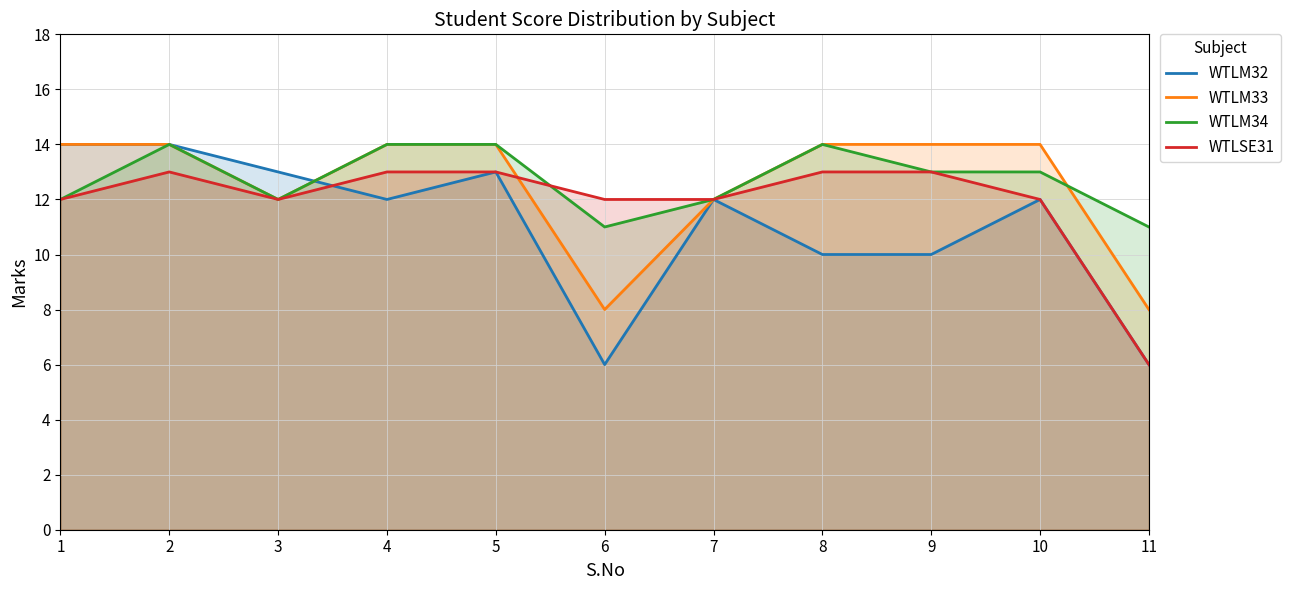

What is the value of the WTLM32 point at the 8th from the left?

10